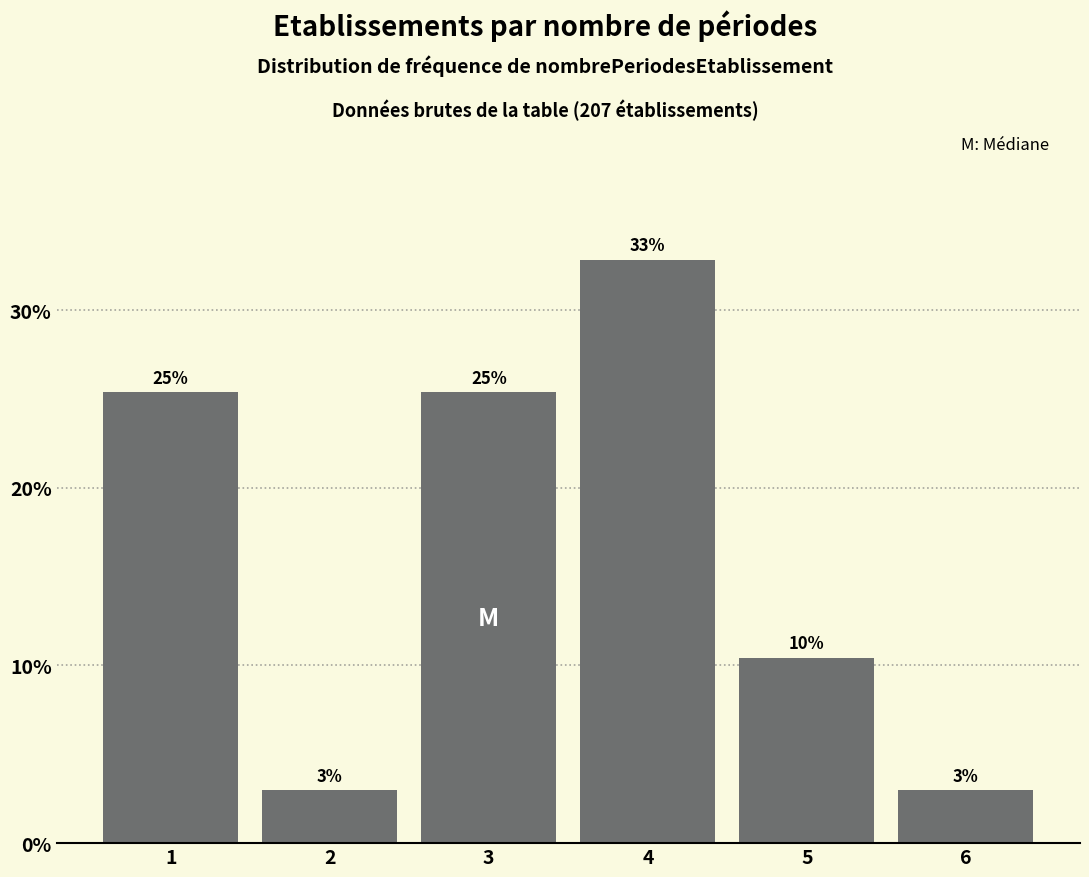

What is the sum of the values at 6 and 2?

6.0